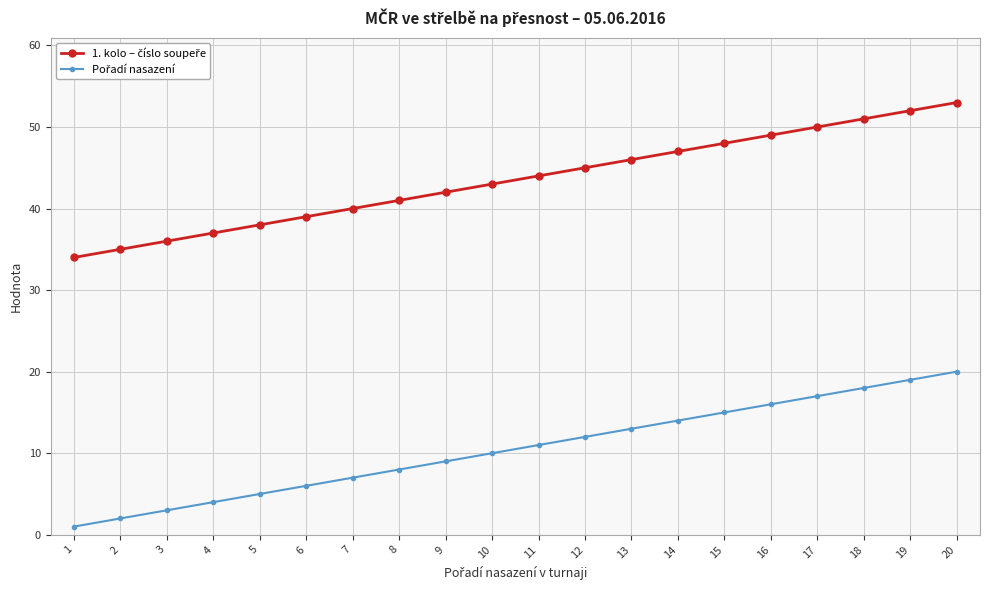

What is the greatest value displayed?

53